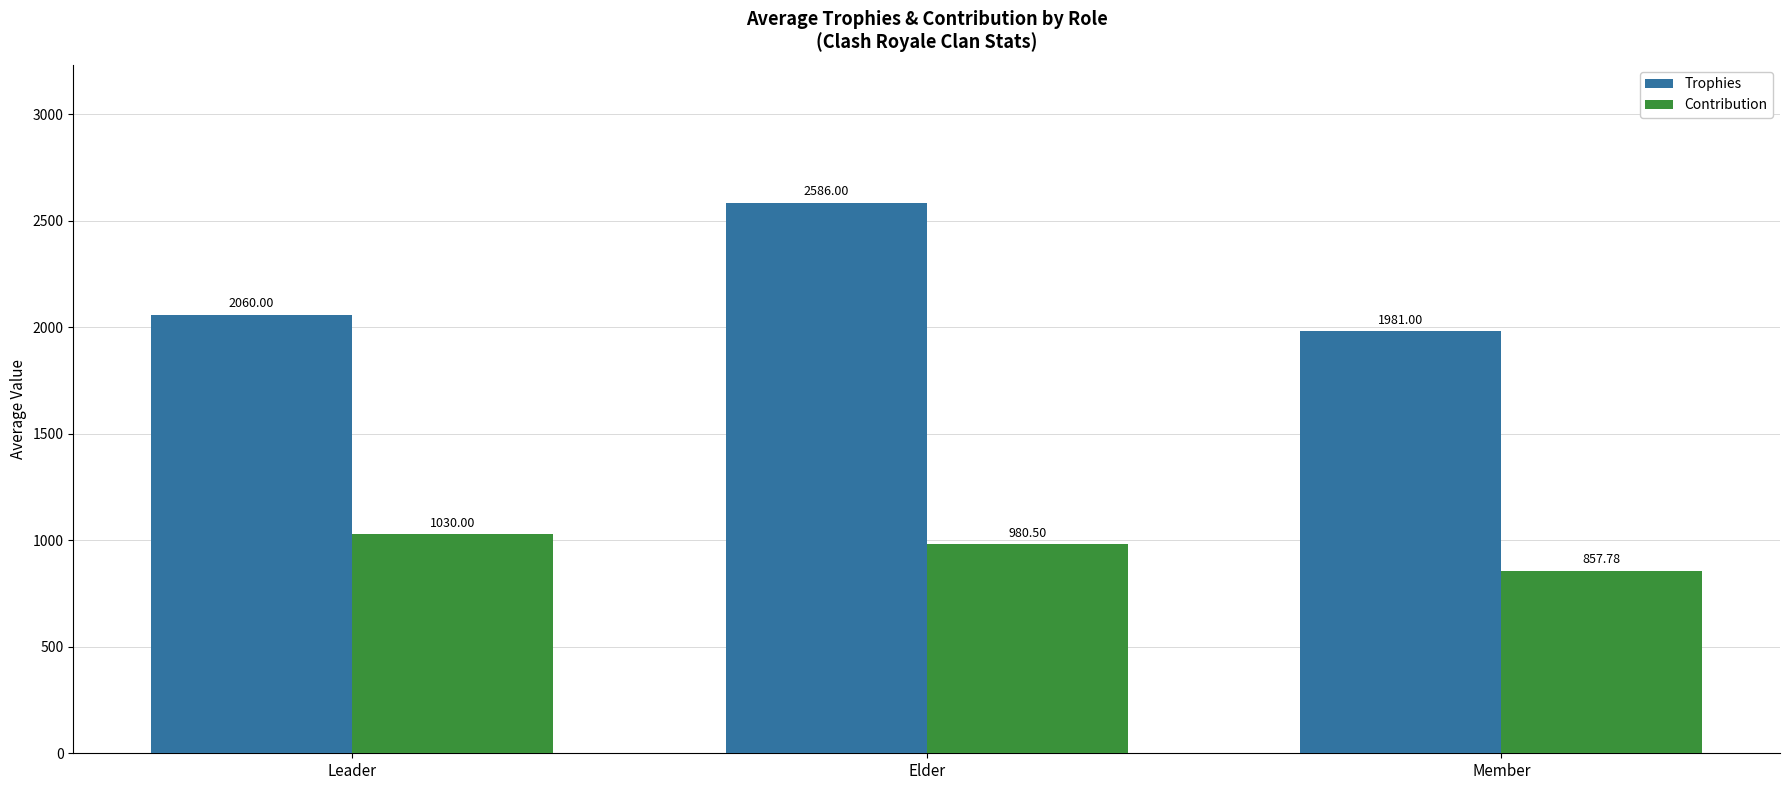

Is it true that Contribution equals 1363.3 at Elder?

False